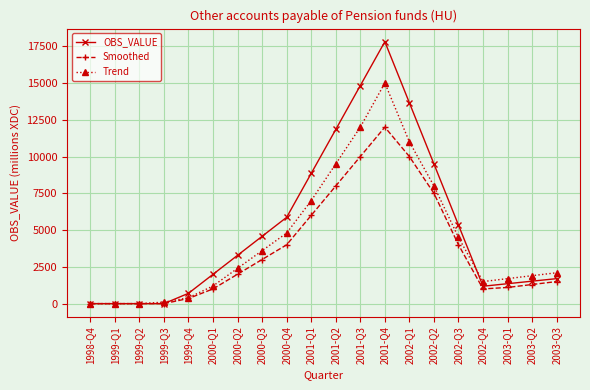

List the series in order of their overall mean, lowest first.

Smoothed, Trend, OBS_VALUE